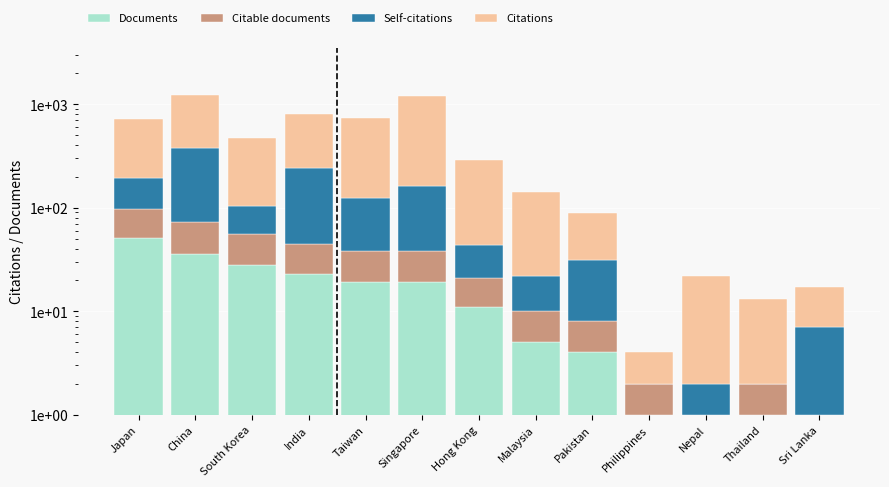

The Self-citations series shows 195 at India. True or false?

True